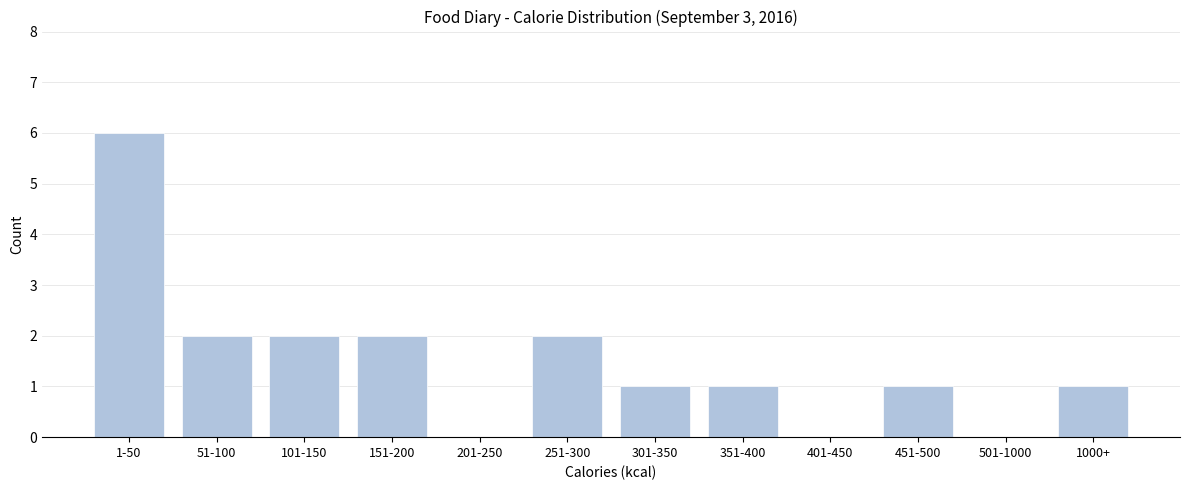

Reading left to right, extract all data points from this chart.

1-50=6	51-100=2	101-150=2	151-200=2	201-250=0	251-300=2	301-350=1	351-400=1	401-450=0	451-500=1	501-1000=0	1000+=1